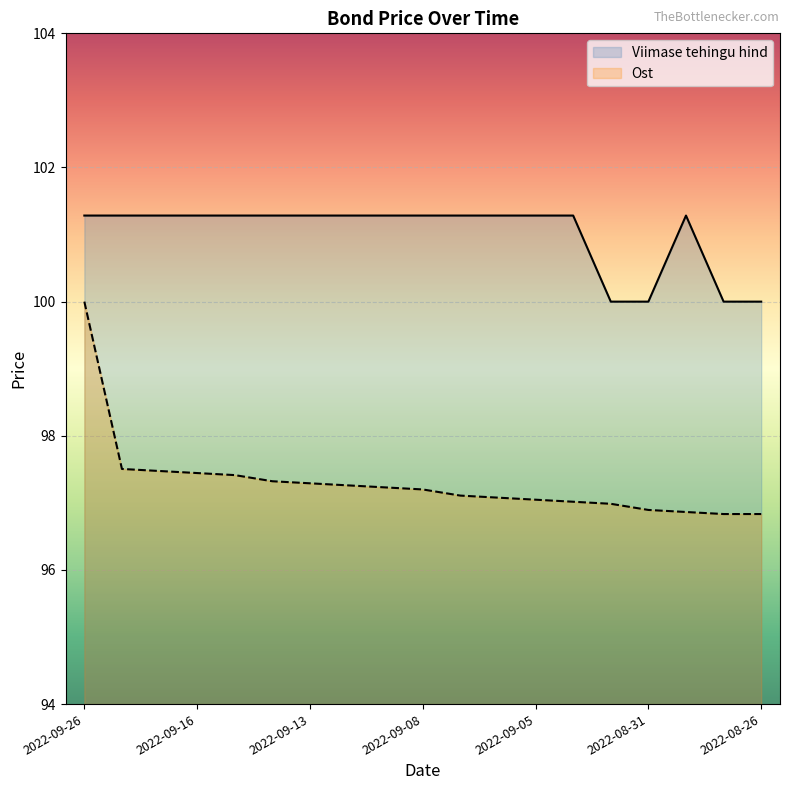

How many lines are shown in the chart?

2